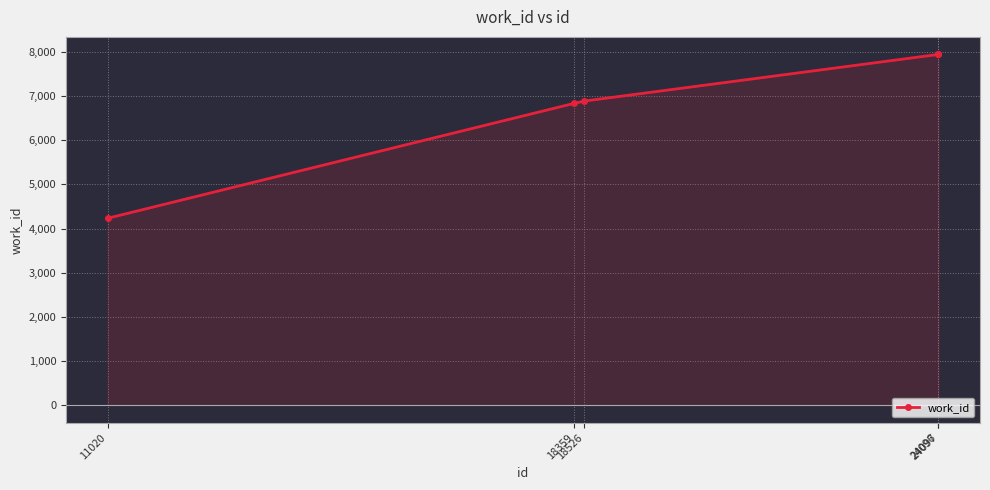

What is the average value?

6770